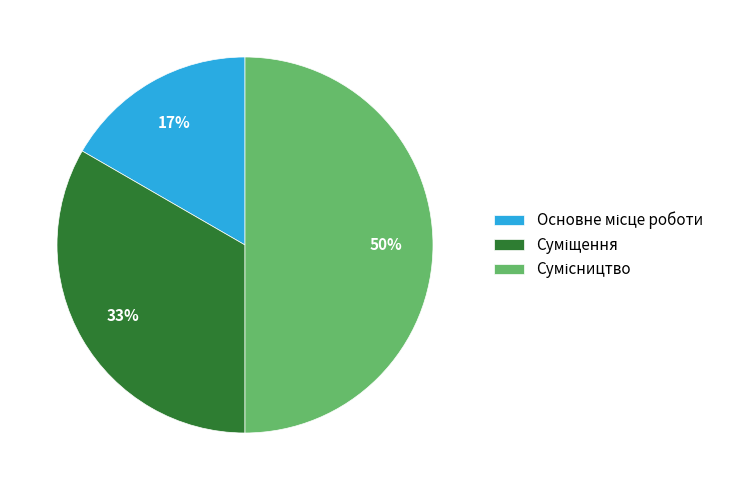

To the nearest percent, what is the average slice percentage?

33%